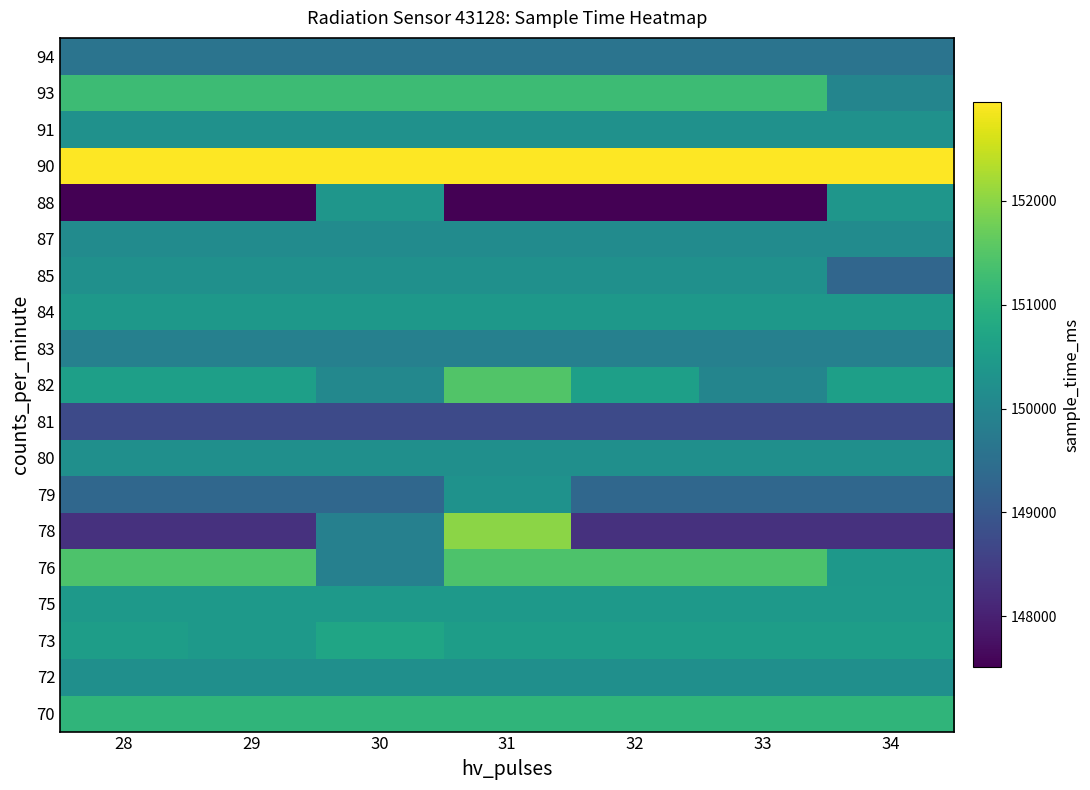

What is the spread (max minus min) of values at 33?

5441